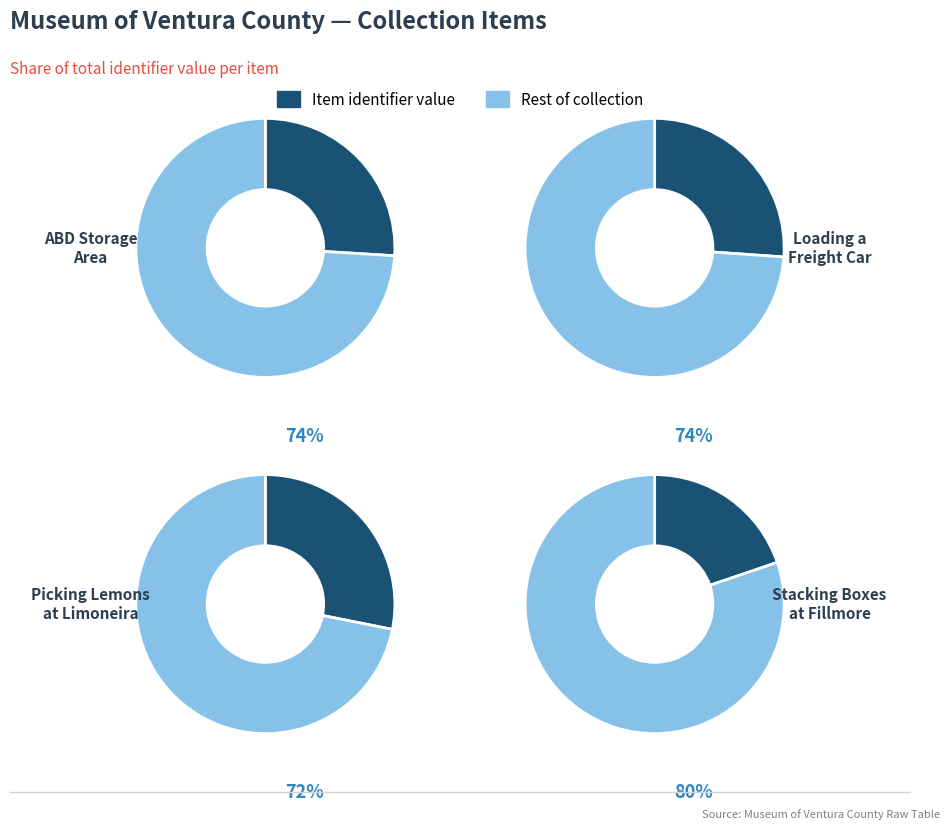

Is it true that Loading a Freight Car with Lima Bean is 26% of the pie?

True